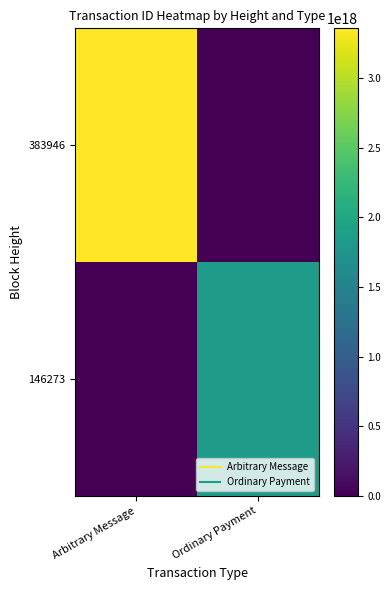

Rank the series by their average value, from lowest to highest.

146273, 383946